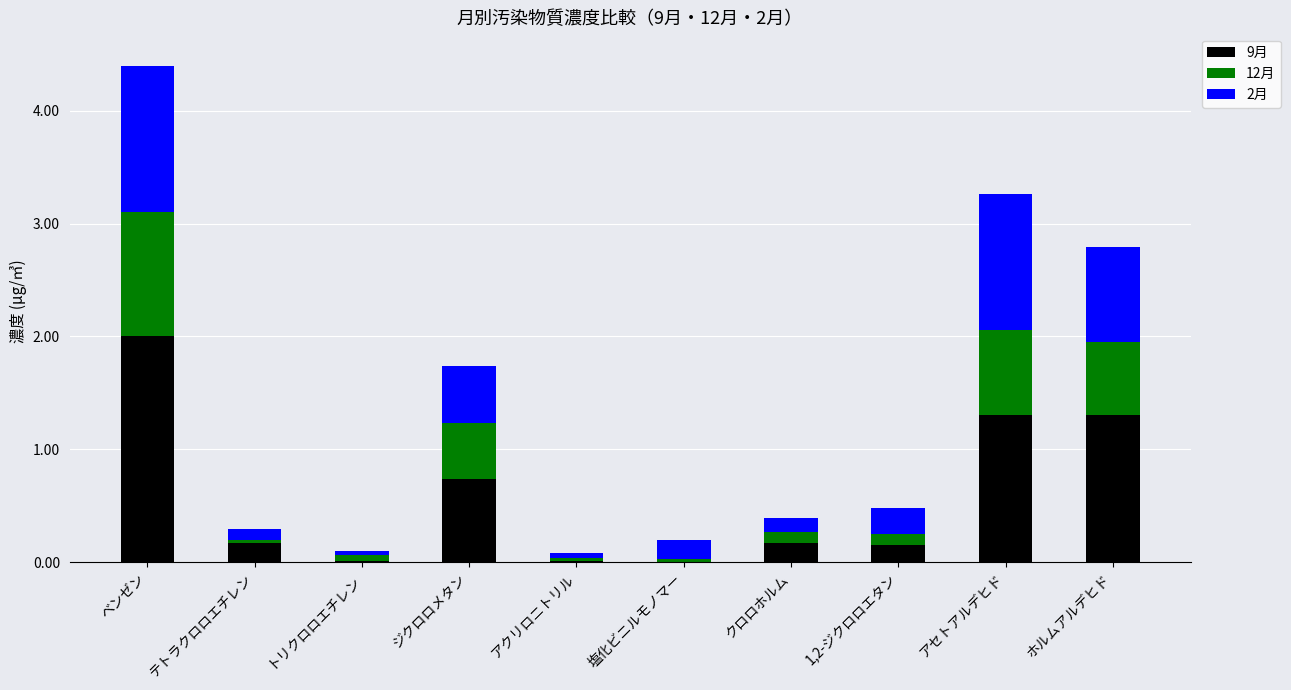

At which category is the sum across all series the highest?

ベンゼン